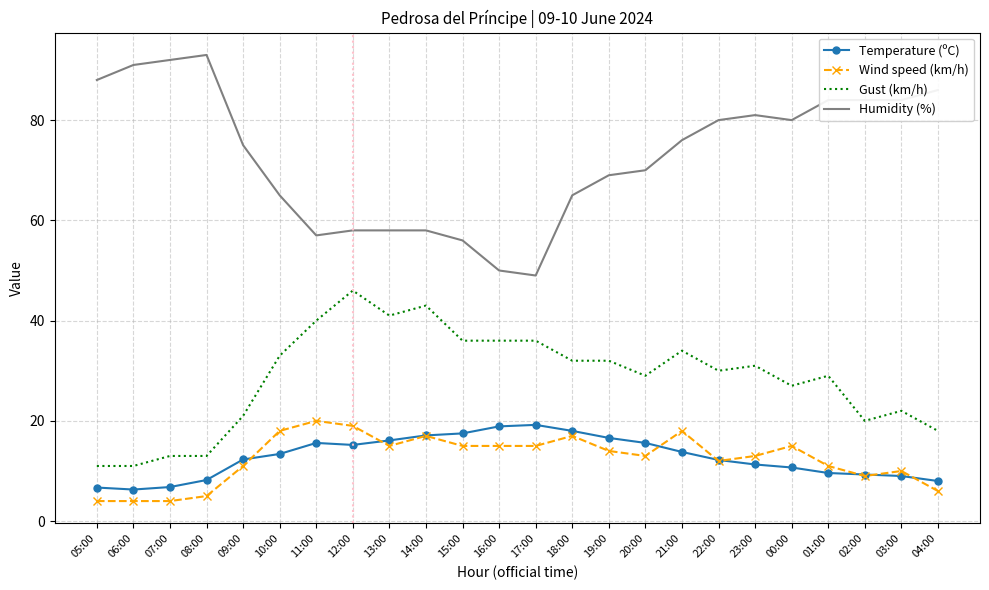

Which series has the widest spread of values?

Humidity (%)